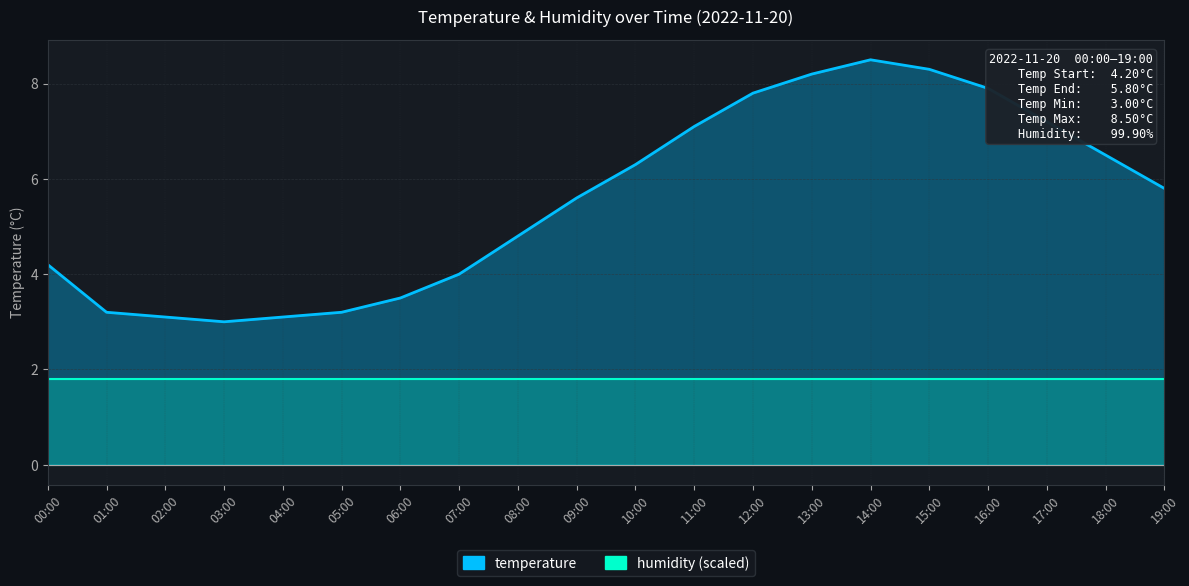

True or false: the data shows 4.8 at 08:00.

True